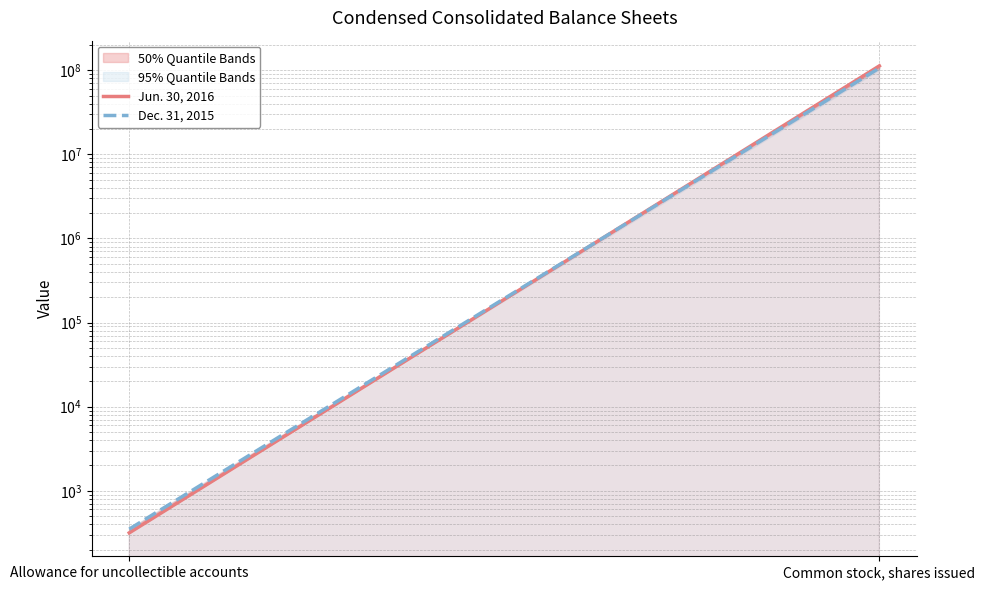

What are all the series names shown in the legend?

Jun. 30, 2016, Dec. 31, 2015